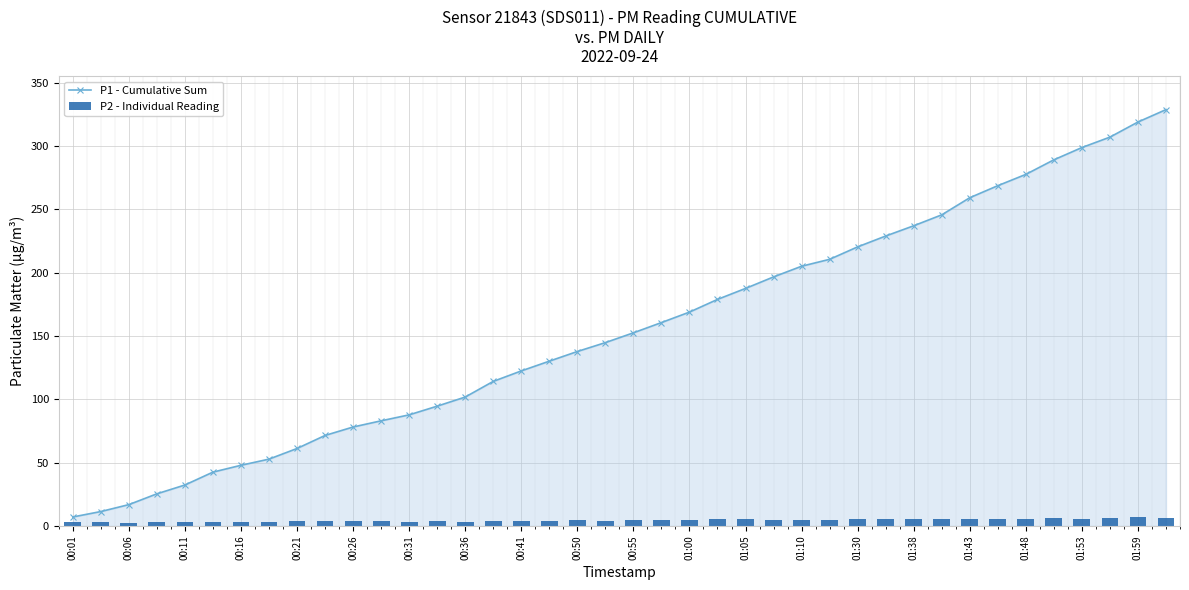

What is the difference between the P1 - Cumulative Sum values at 01:30 and 00:36?

118.6